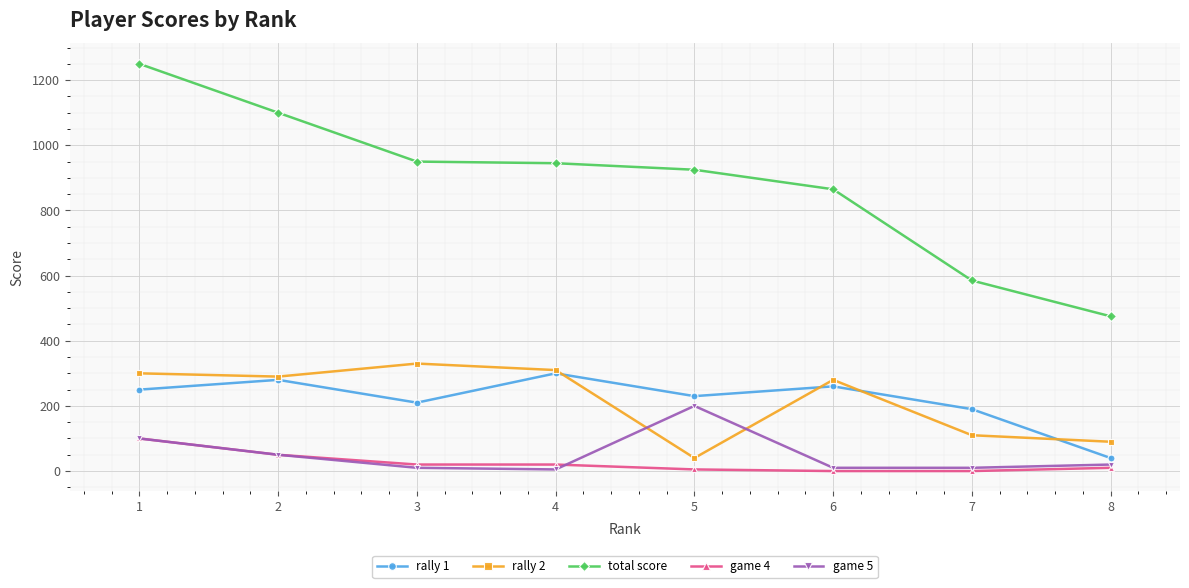

What is the sum of the total score values at 1 and 4?

2195